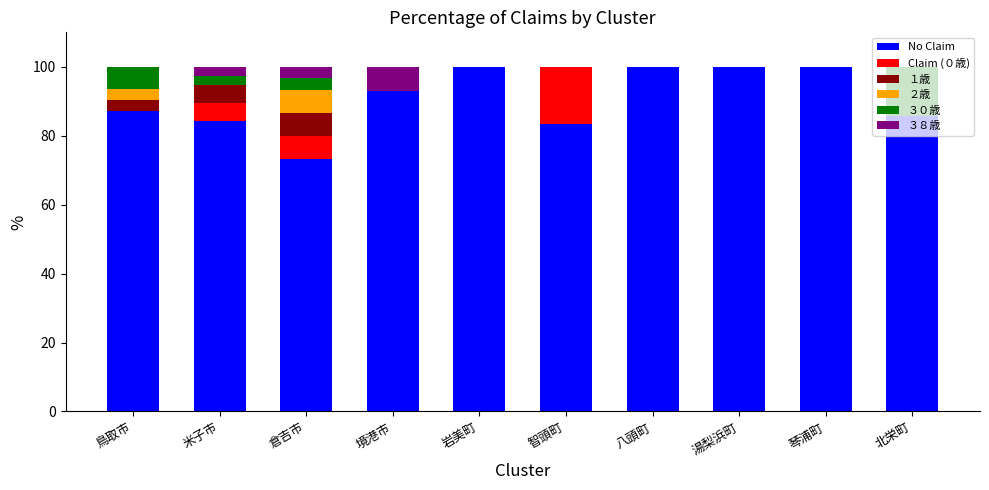

Are the bars horizontal?

No